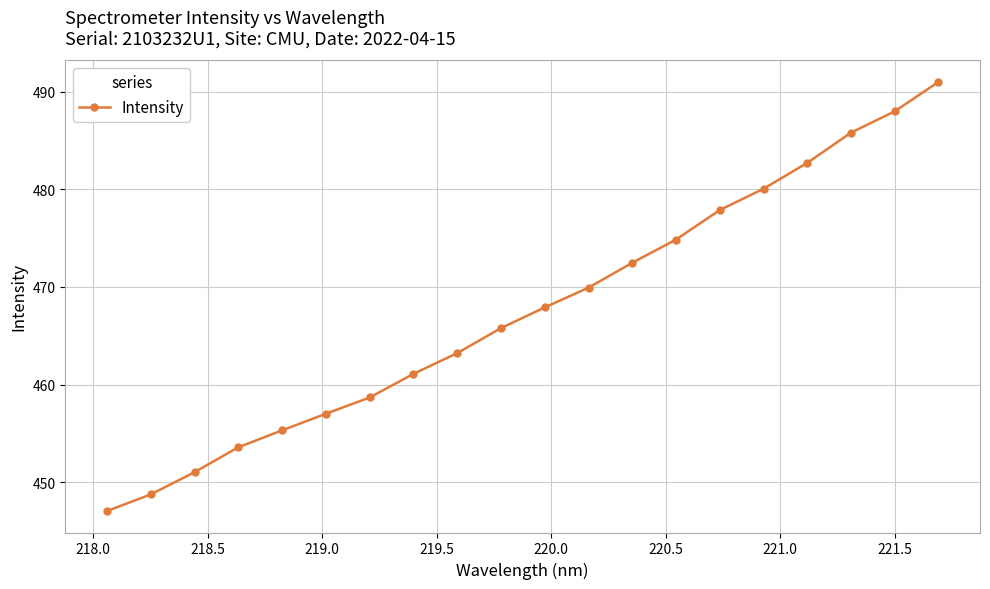

What is the value of the 7th point from the left?

458.7